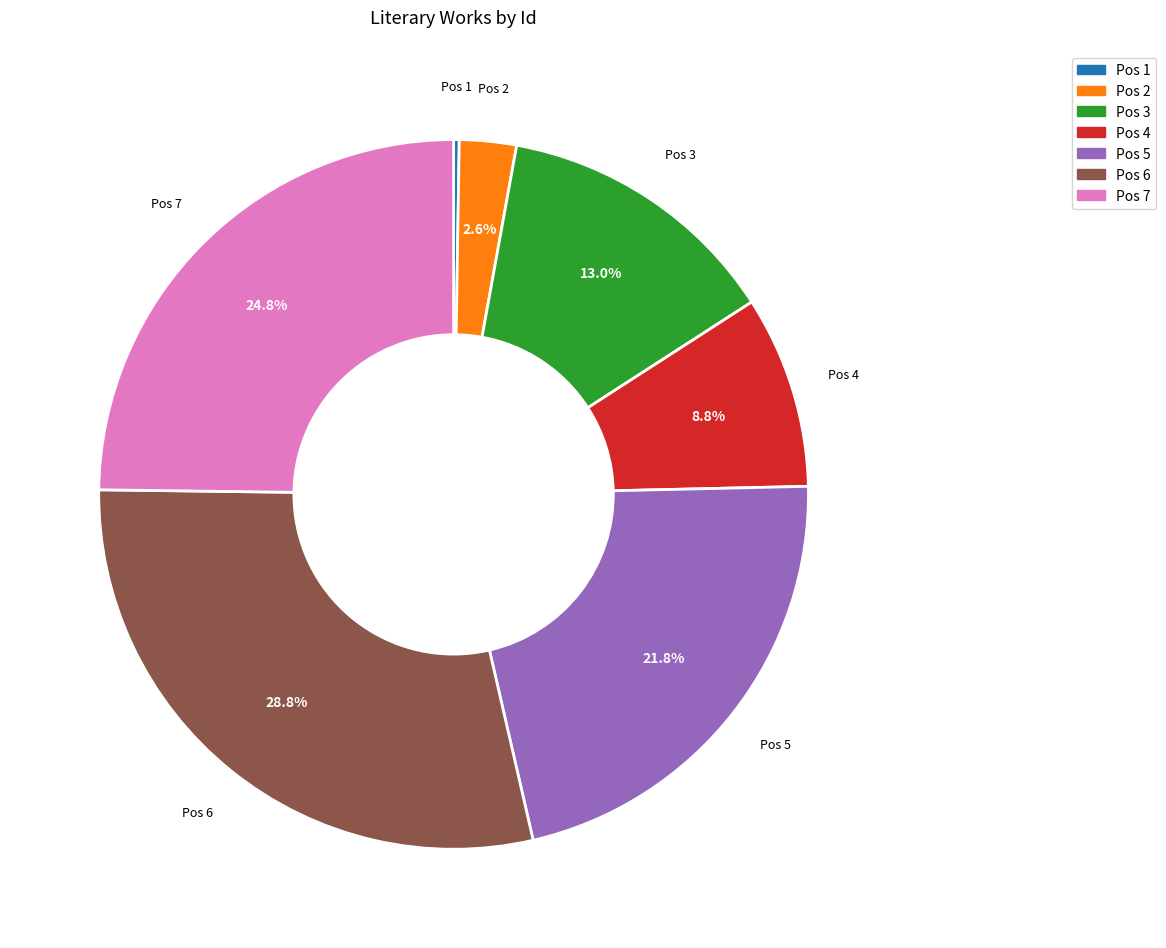

Which slice is the largest?

Pos 6